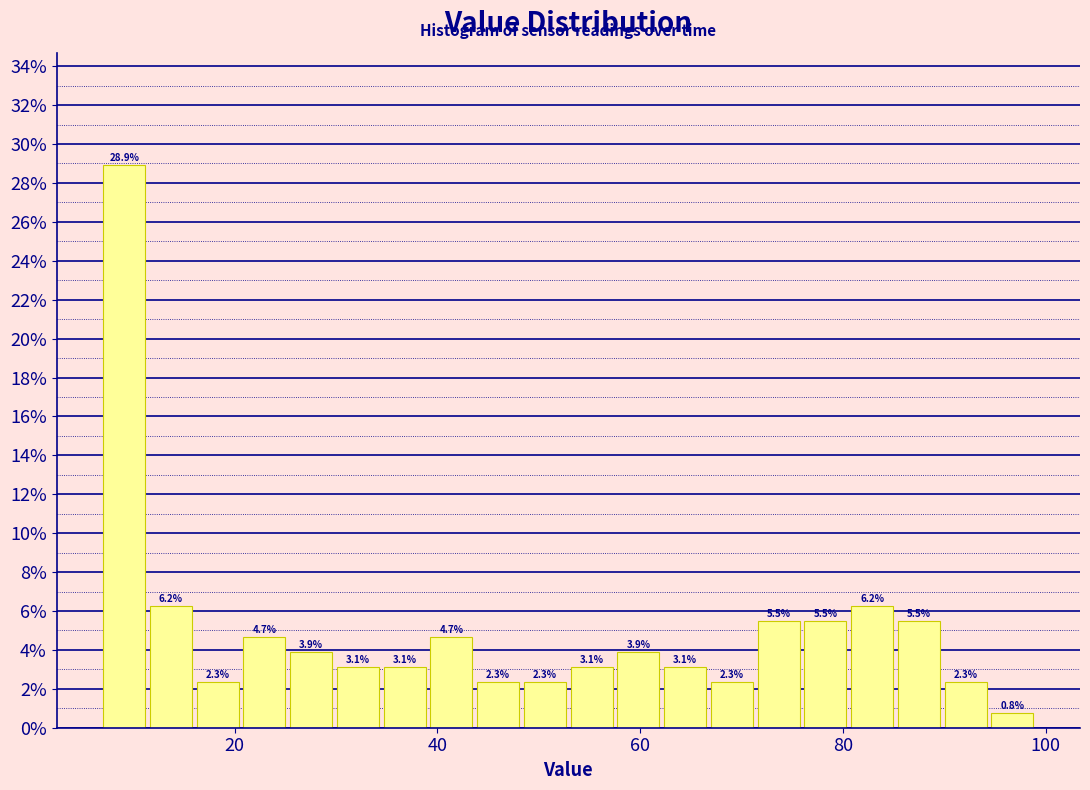

Read against the x-axis, roughly where is the centre of the tallest bar?

10